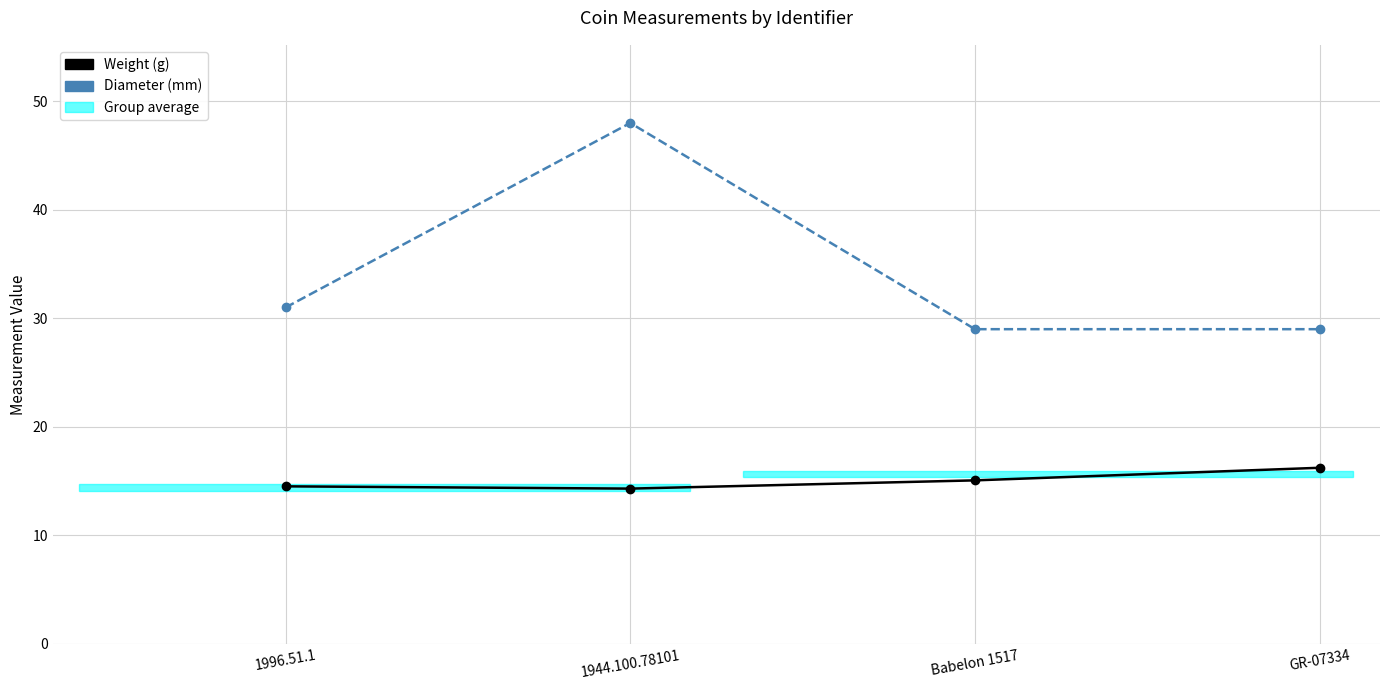

What is the label of the 2nd point from the left?

1944.100.78101